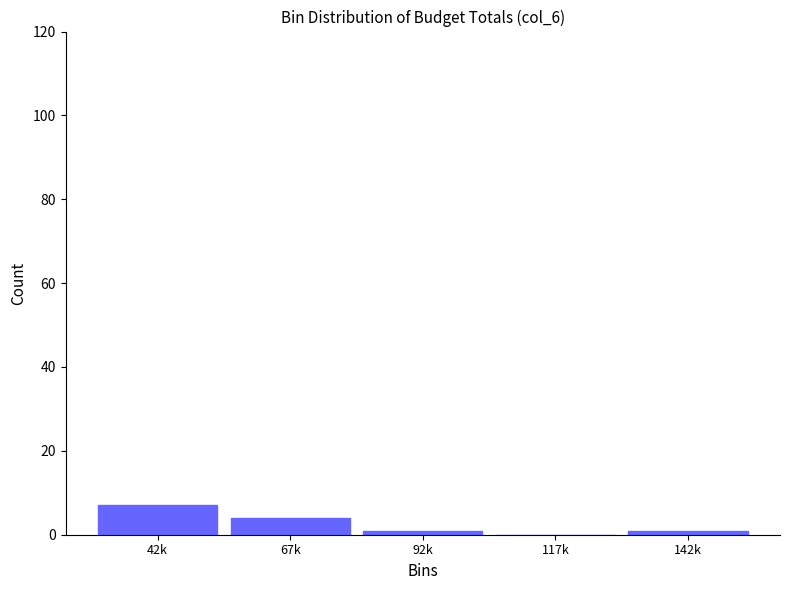

Reading left to right, transcribe all the data shown in this chart.

42k=7	67k=4	92k=1	117k=0	142k=1